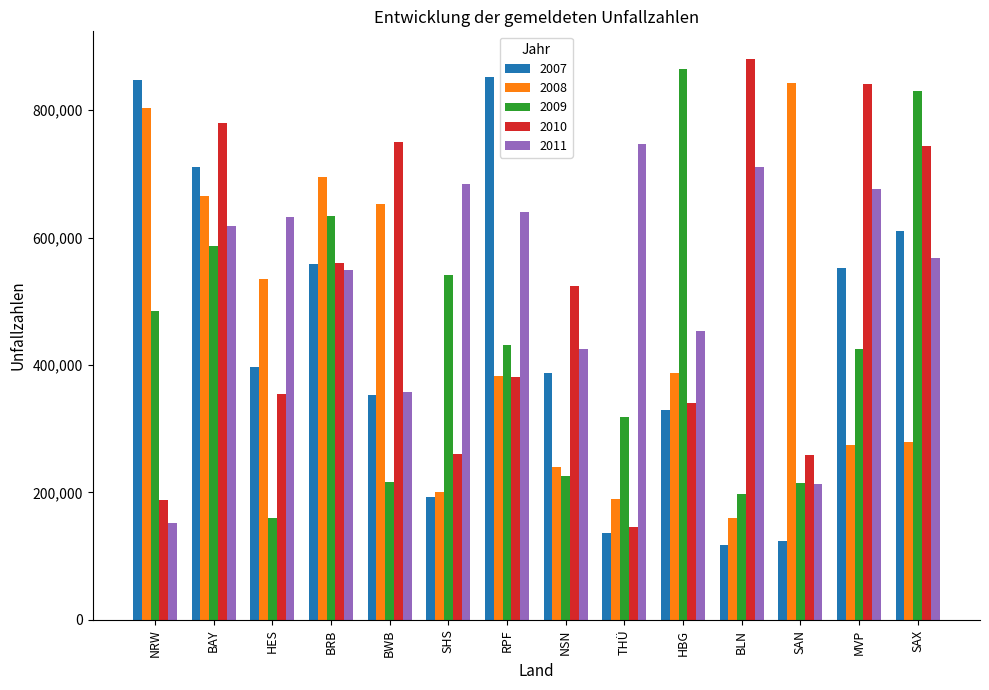

The value of 2008 at MVP is 274995. True or false?

True